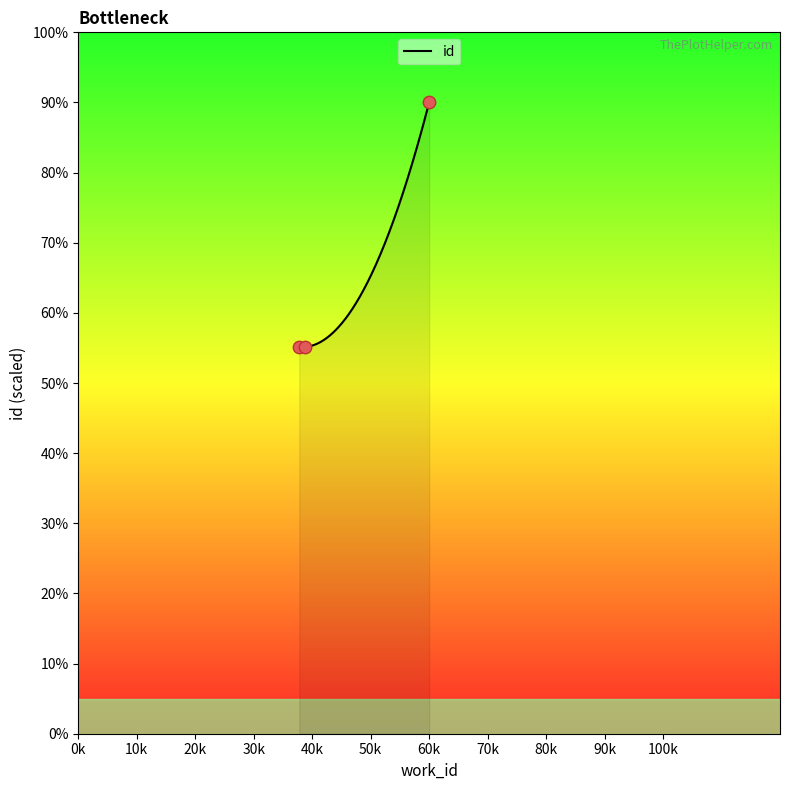

Between 5288 and 3330, which is larger?

5288